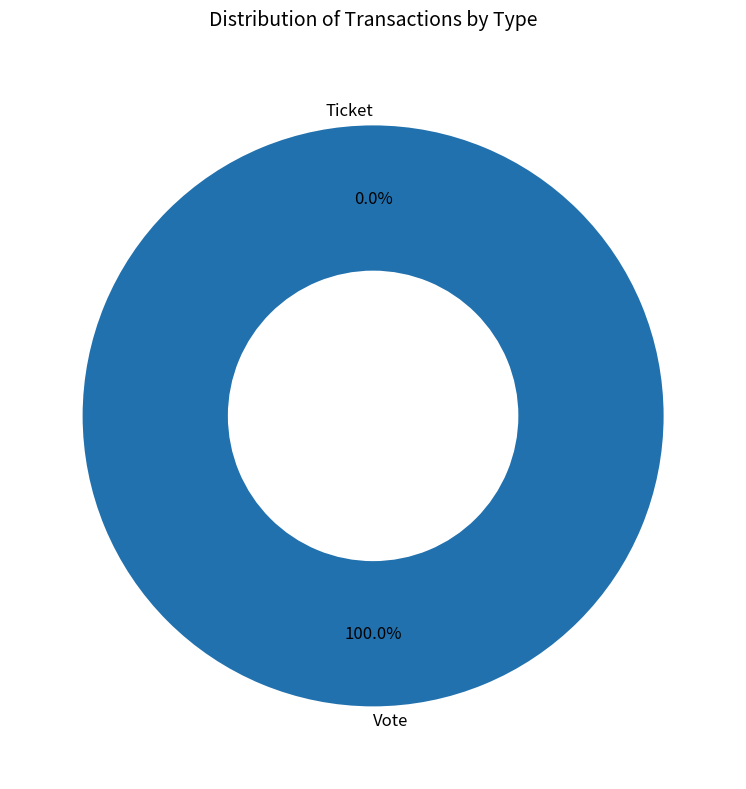

Is there a majority slice in this chart?

Yes